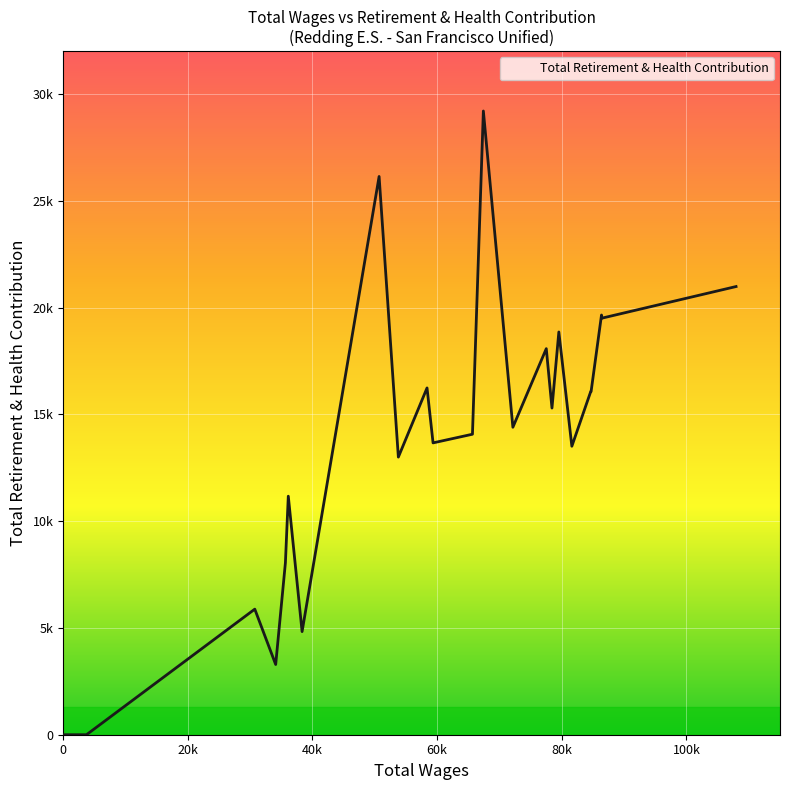

Does the chart have visible grid lines?

Yes